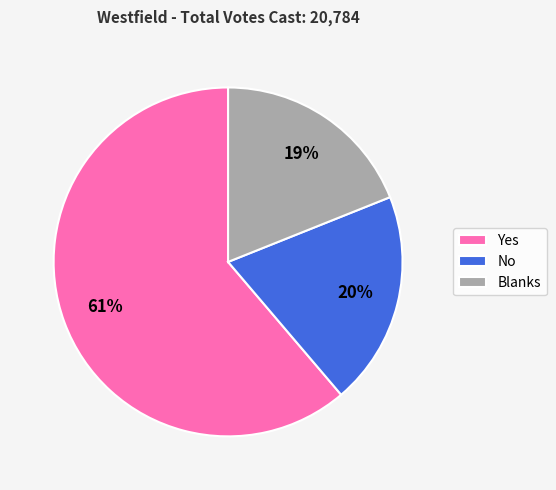

Which slice is the largest?

Yes